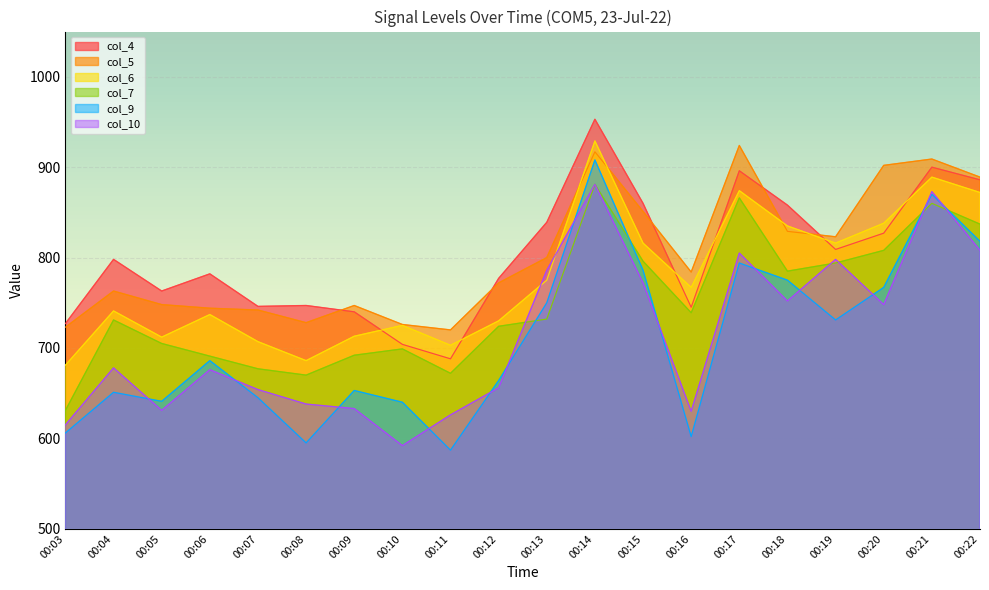

List the labels in order of col_6 value, largest first.

00:14, 00:21, 00:17, 00:22, 00:20, 00:18, 00:15, 00:19, 00:13, 00:16, 00:04, 00:06, 00:12, 00:10, 00:09, 00:05, 00:07, 00:11, 00:08, 00:03